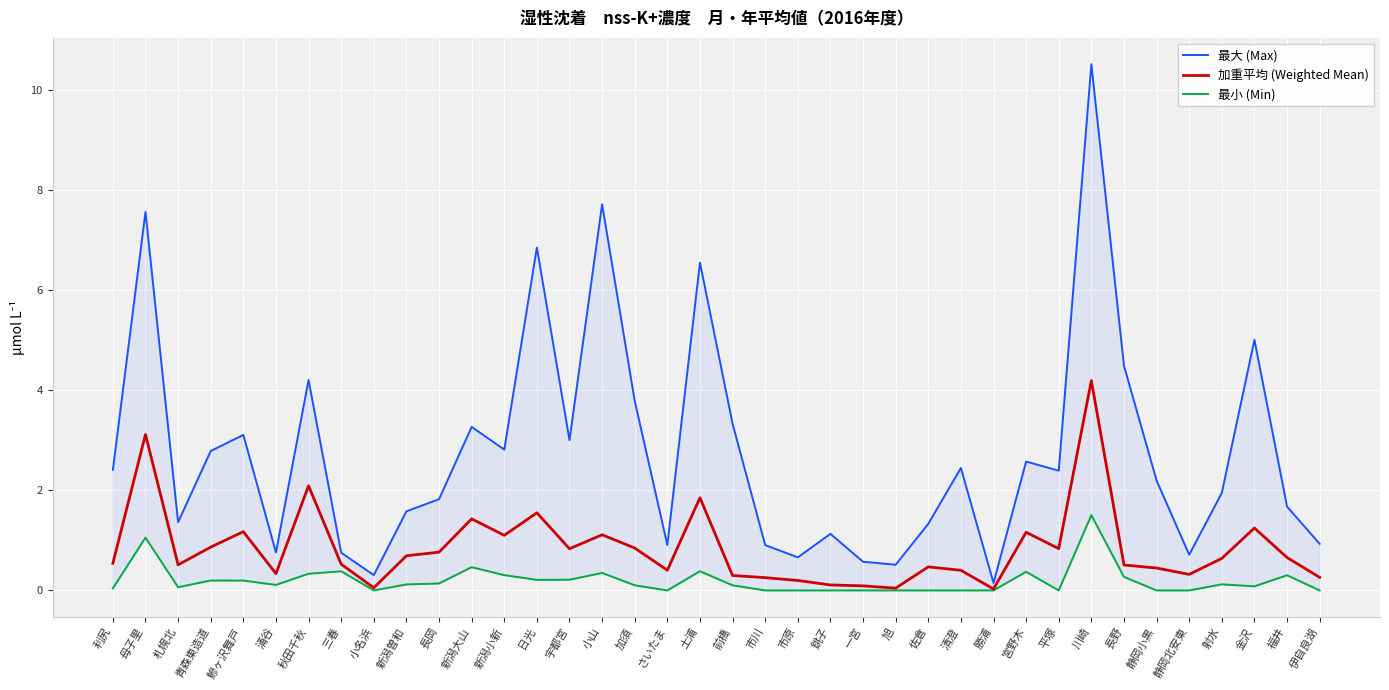

Reading right to left, what are all the values shown in this chart?

最大 (Max): 0.9	1.7	5.0	2.0	0.7	2.2	4.5	10.5	2.4	2.6	0.1	2.5	1.3	0.5	0.6	1.1	0.7	0.9	3.3	6.6	0.9	3.8	7.7	3.0	6.9	2.8	3.3	1.8	1.6	0.3	0.8	4.2	0.8	3.1	2.8	1.4	7.6	2.4
加重平均 (Weighted Mean): 0.3	0.7	1.2	0.6	0.3	0.4	0.5	4.2	0.8	1.2	0.0	0.4	0.5	0.0	0.1	0.1	0.2	0.3	0.3	1.9	0.4	0.8	1.1	0.8	1.6	1.1	1.4	0.8	0.7	0.1	0.5	2.1	0.3	1.2	0.9	0.5	3.1	0.5
最小 (Min): 0.0	0.3	0.1	0.1	0.0	0.0	0.3	1.5	0.0	0.4	0.0	0.0	0.0	0.0	0.0	0.0	0.0	0.0	0.1	0.4	0.0	0.1	0.3	0.2	0.2	0.3	0.5	0.1	0.1	0.0	0.4	0.3	0.1	0.2	0.2	0.1	1.1	0.0